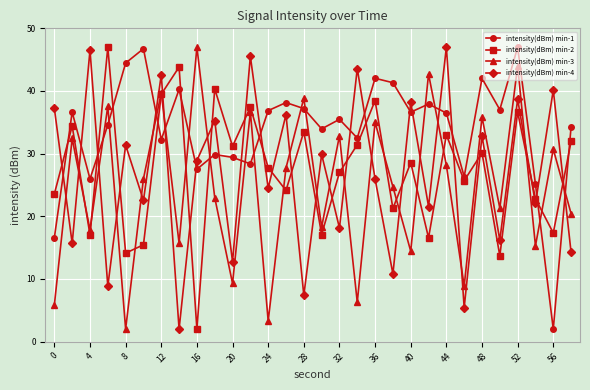

What is the value of the intensity(dBm) min-3 point at the 22nd from the left?

42.7